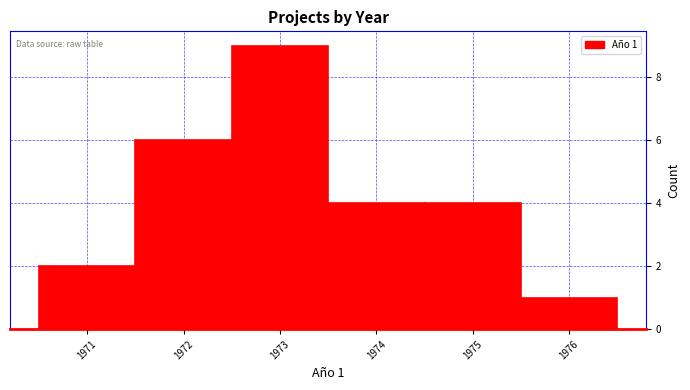

Reading left to right, what are all the values shown in this chart?

1971=2	1972=6	1973=9	1974=4	1975=4	1976=1